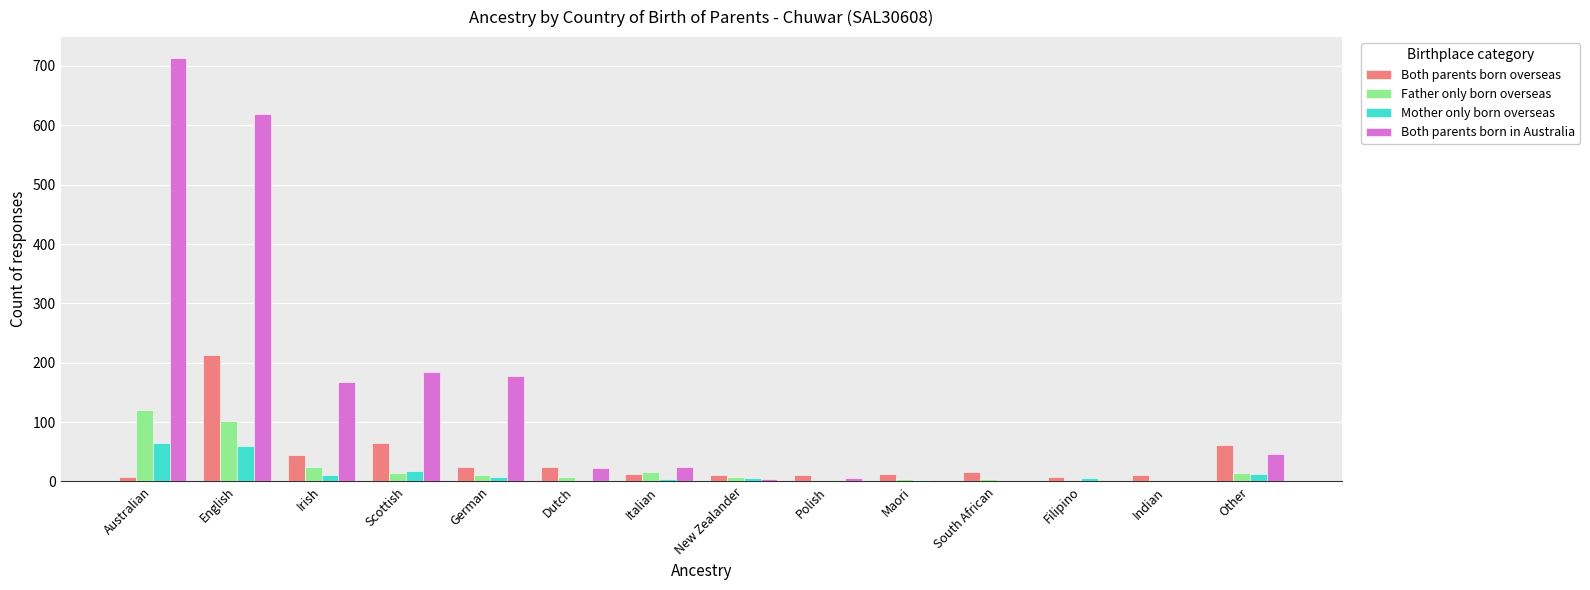

True or false: Both parents born in Australia has a value of 23 at Dutch.

True